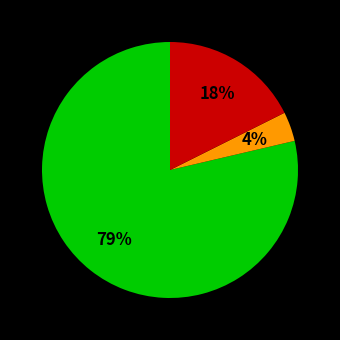

To the nearest percent, what is the average slice percentage?

33%